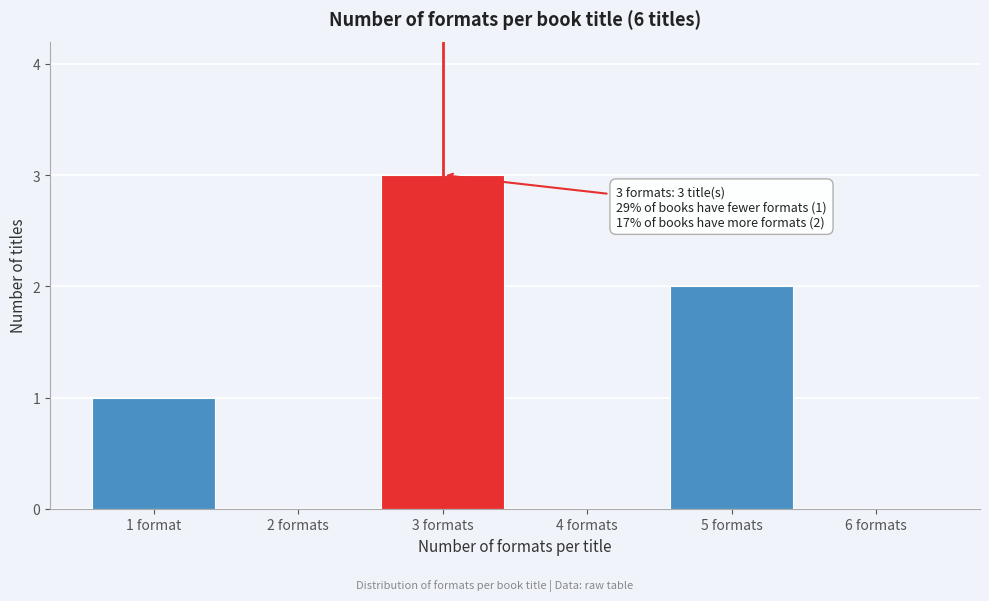

Reading left to right, transcribe all the data shown in this chart.

1 format=1	2 formats=0	3 formats=3	4 formats=0	5 formats=2	6 formats=0